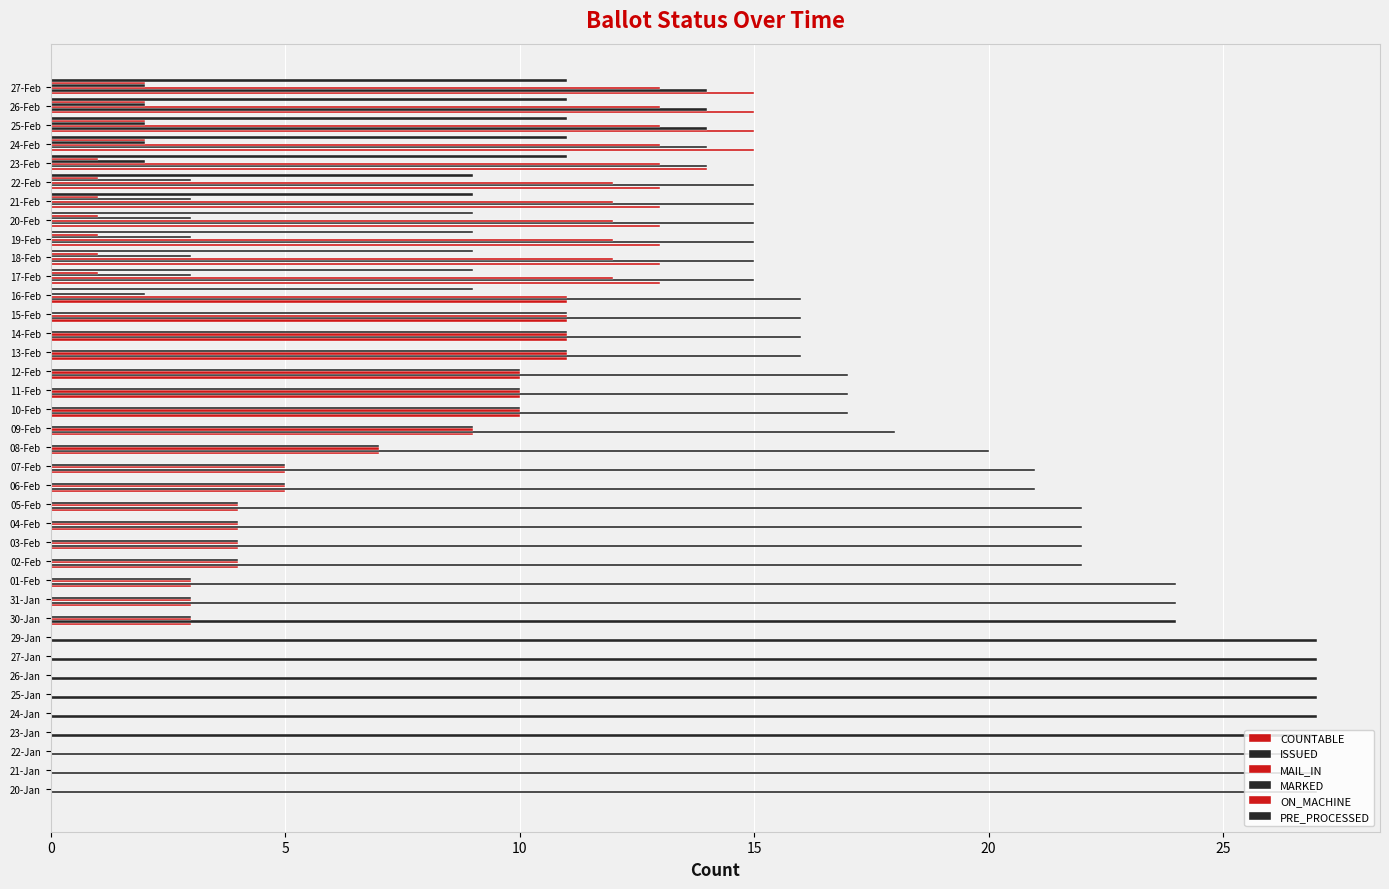

Where is MARKED nearest to the value 5?

06-Feb